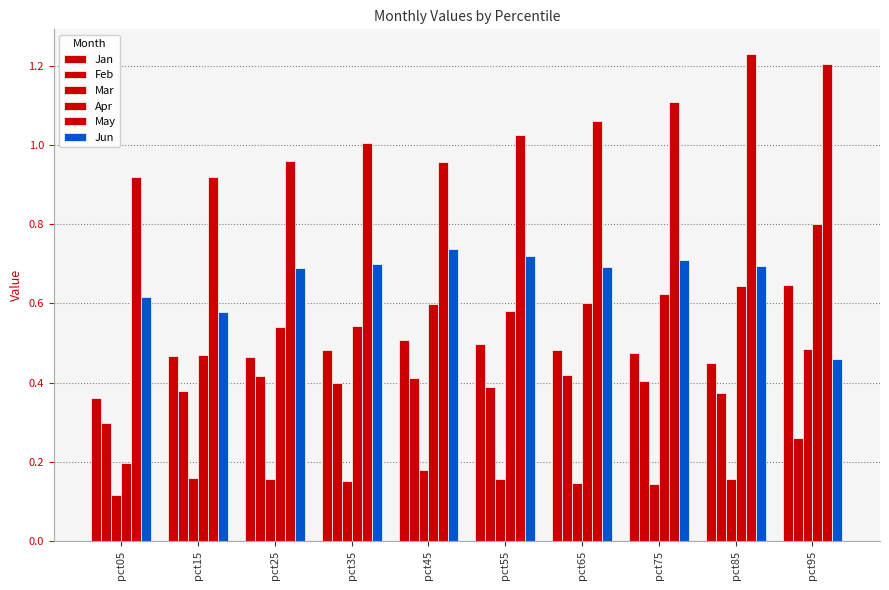

Which series changed the most between pct45 and pct85?

May